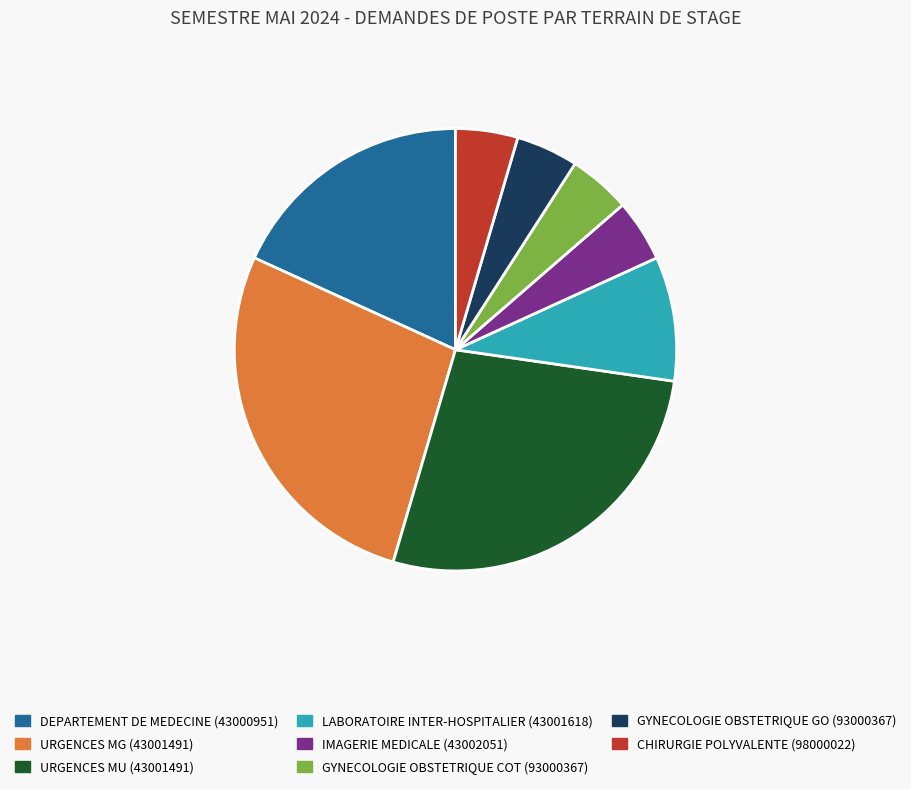

Between CHIRURGIE POLYVALENTE (98000022) and URGENCES MG (43001491), which is larger?

URGENCES MG (43001491)